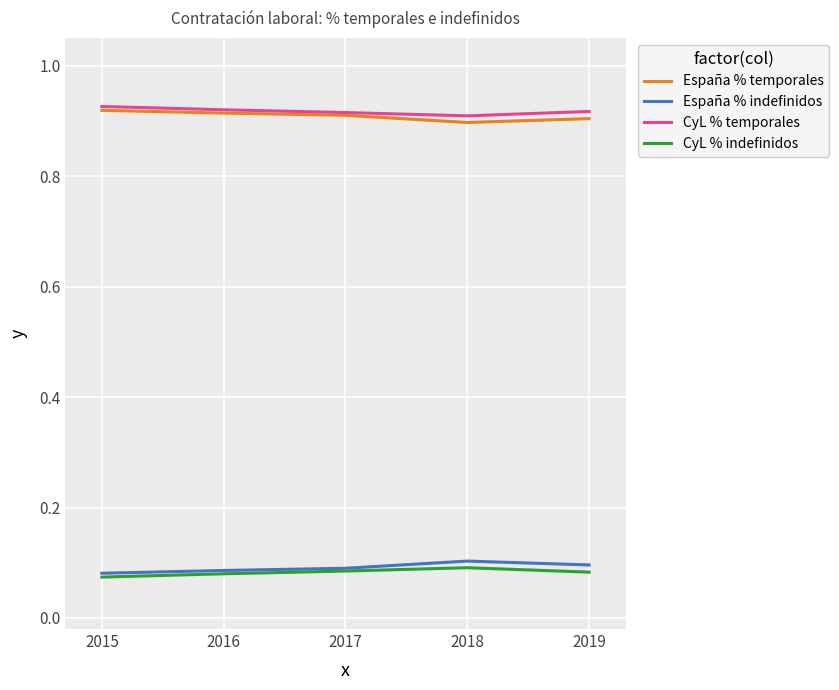

What is the total value across all series at 2019?

2.0